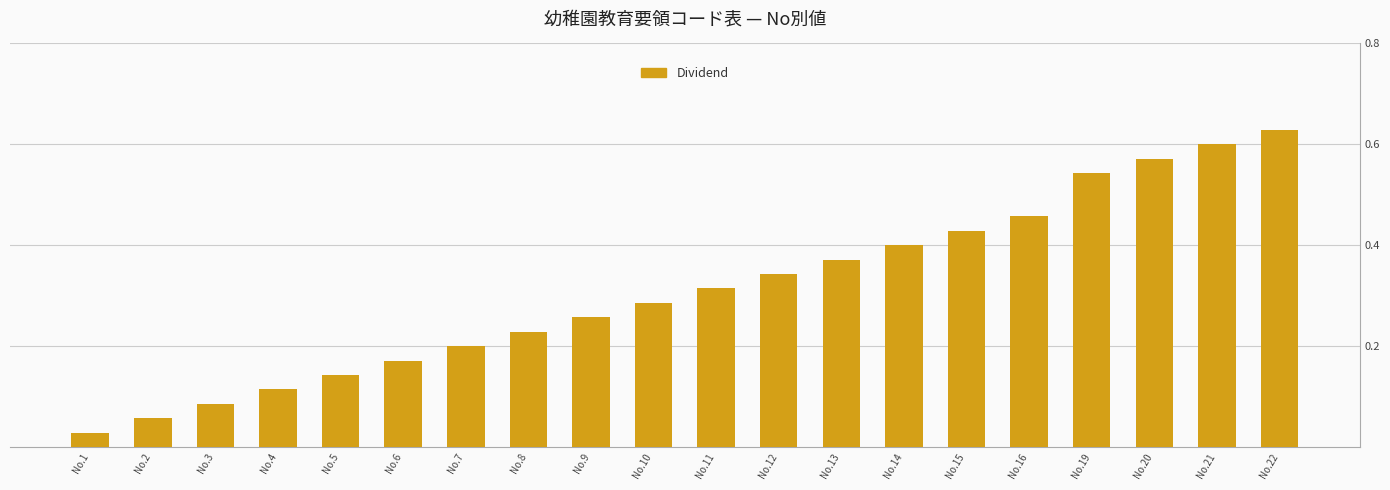

True or false: the data shows 0.4 at No.8.

False